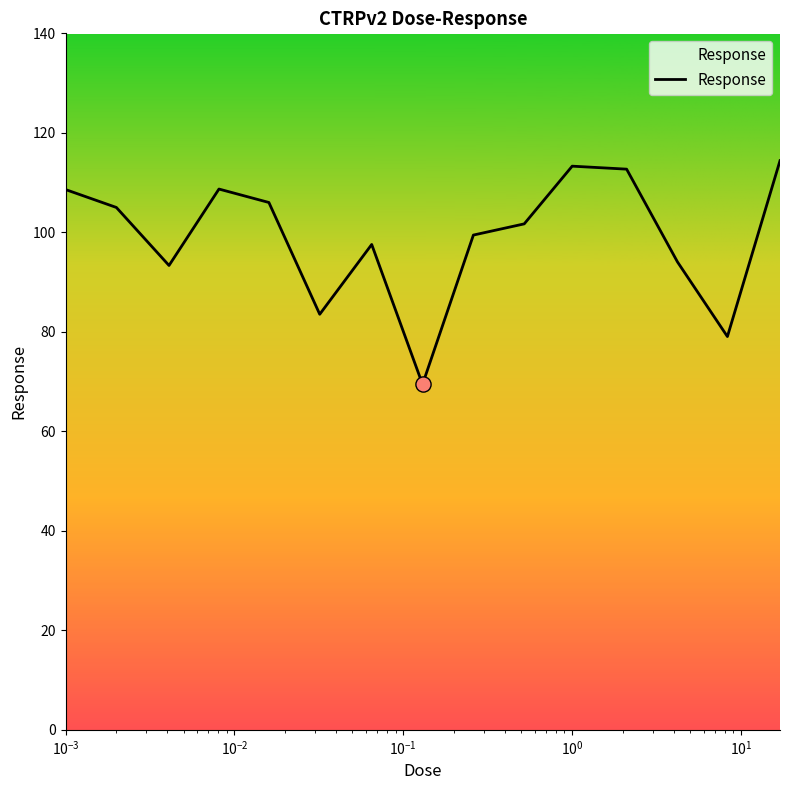

What is the minimum value shown in the chart?

69.4